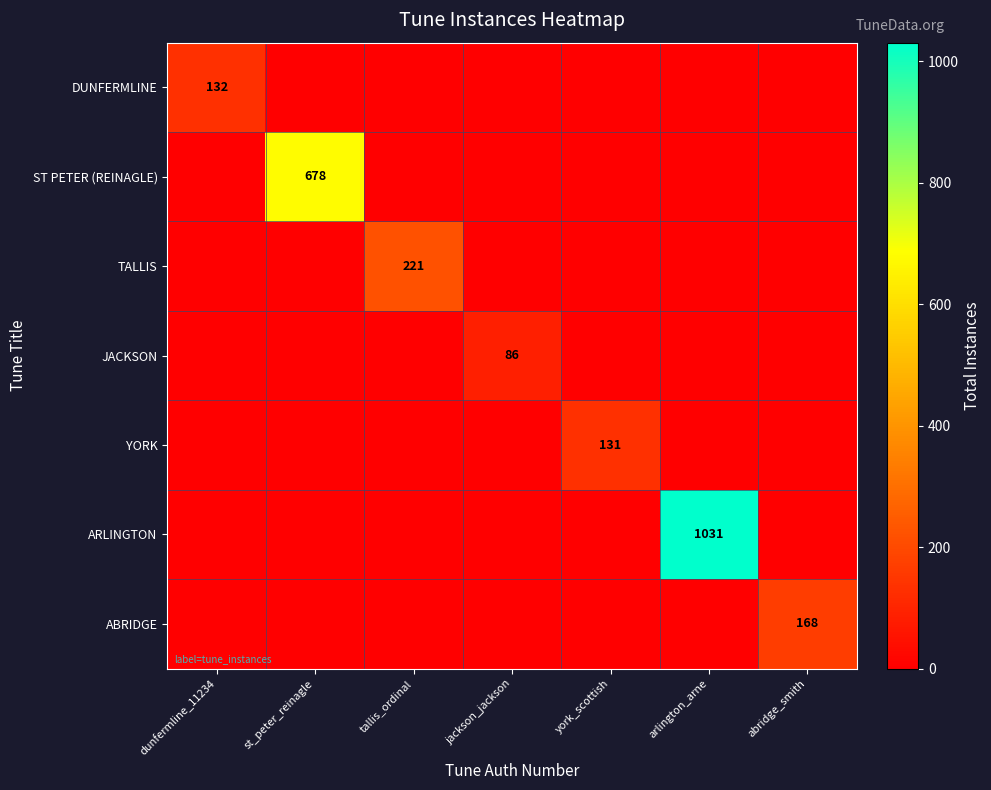

Which has a higher value, jackson_jackson or dunfermline_11234?

dunfermline_11234